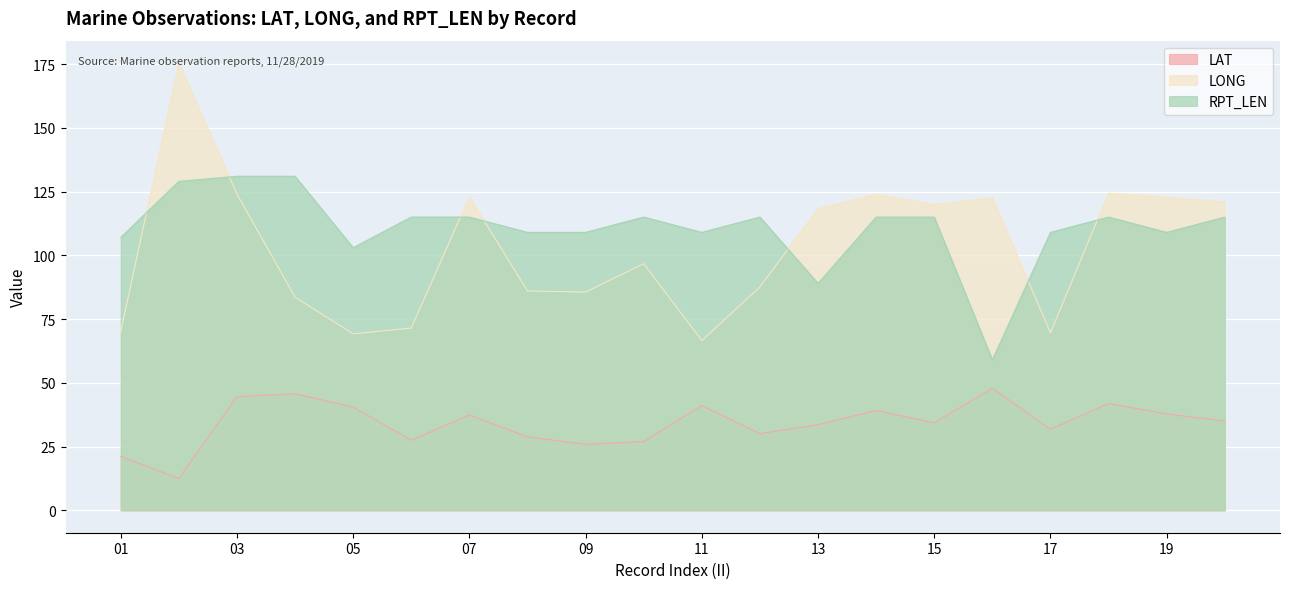

How many intersections are there between RPT_LEN and LONG?

7